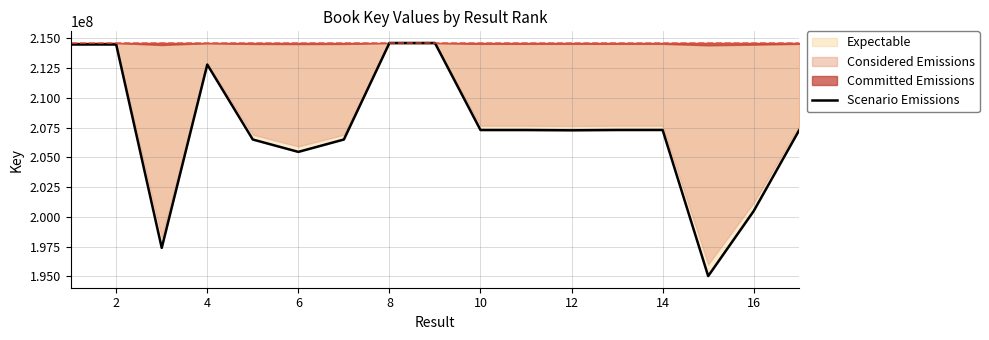

What is the lowest value of the Scenario Emissions series?

195019722